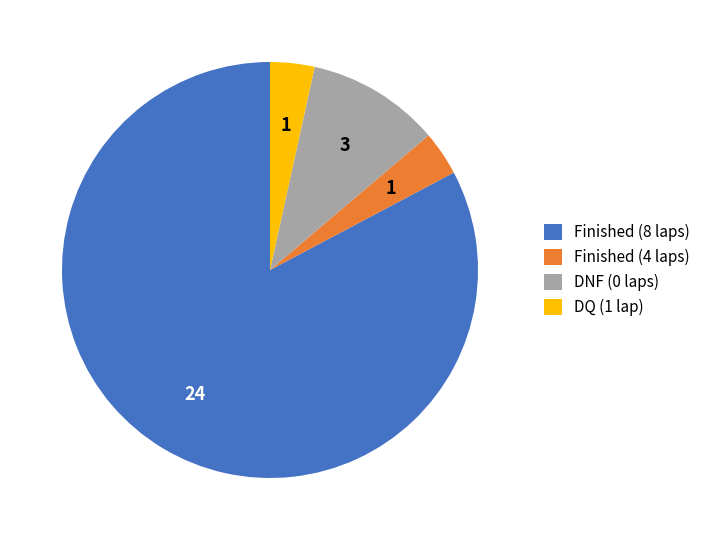

Which has a higher value, DNF (0 laps) or DQ (1 lap)?

DNF (0 laps)